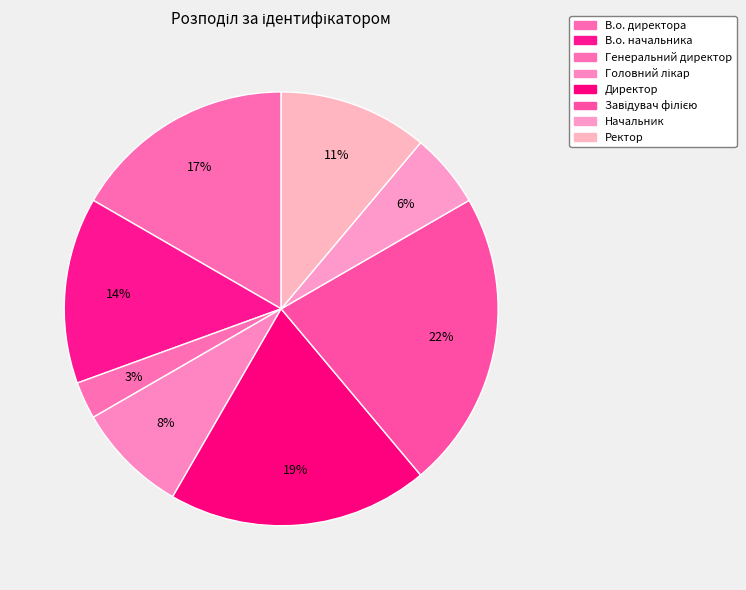

Does any single category account for the majority?

No